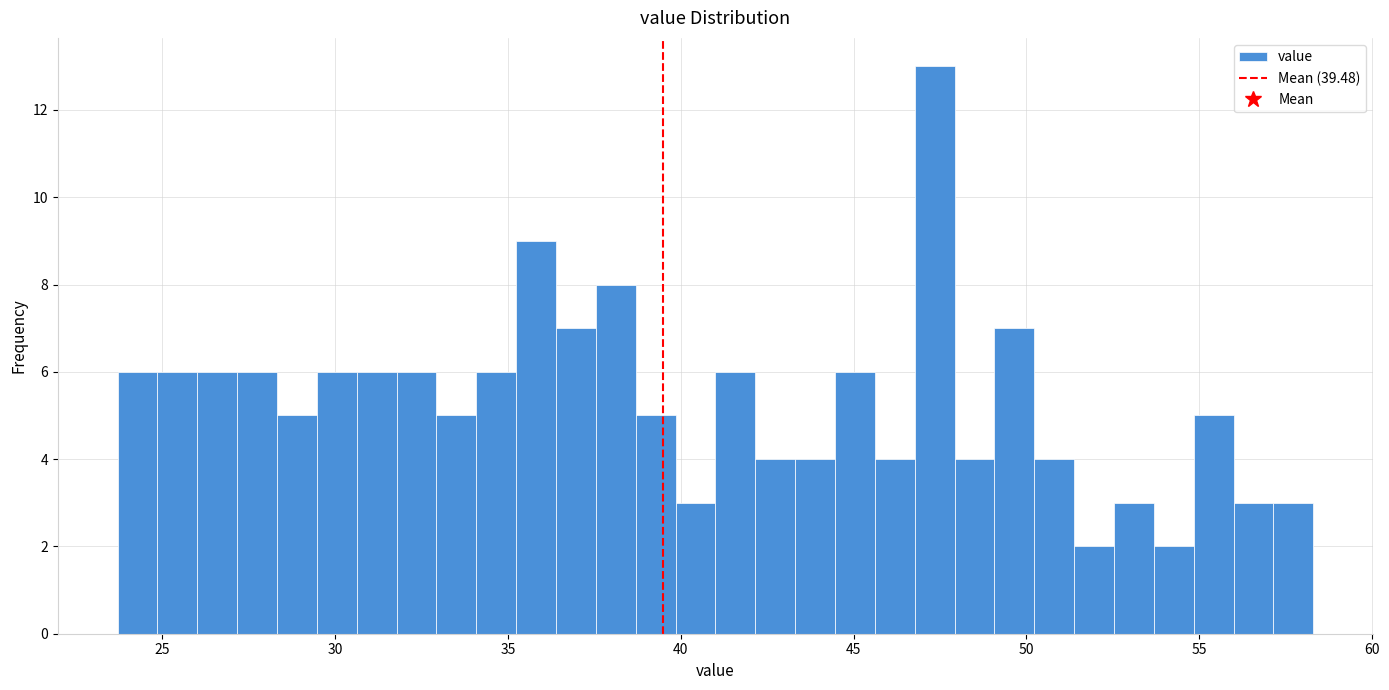

Read against the x-axis, roughly where is the centre of the tallest bar?

47.5